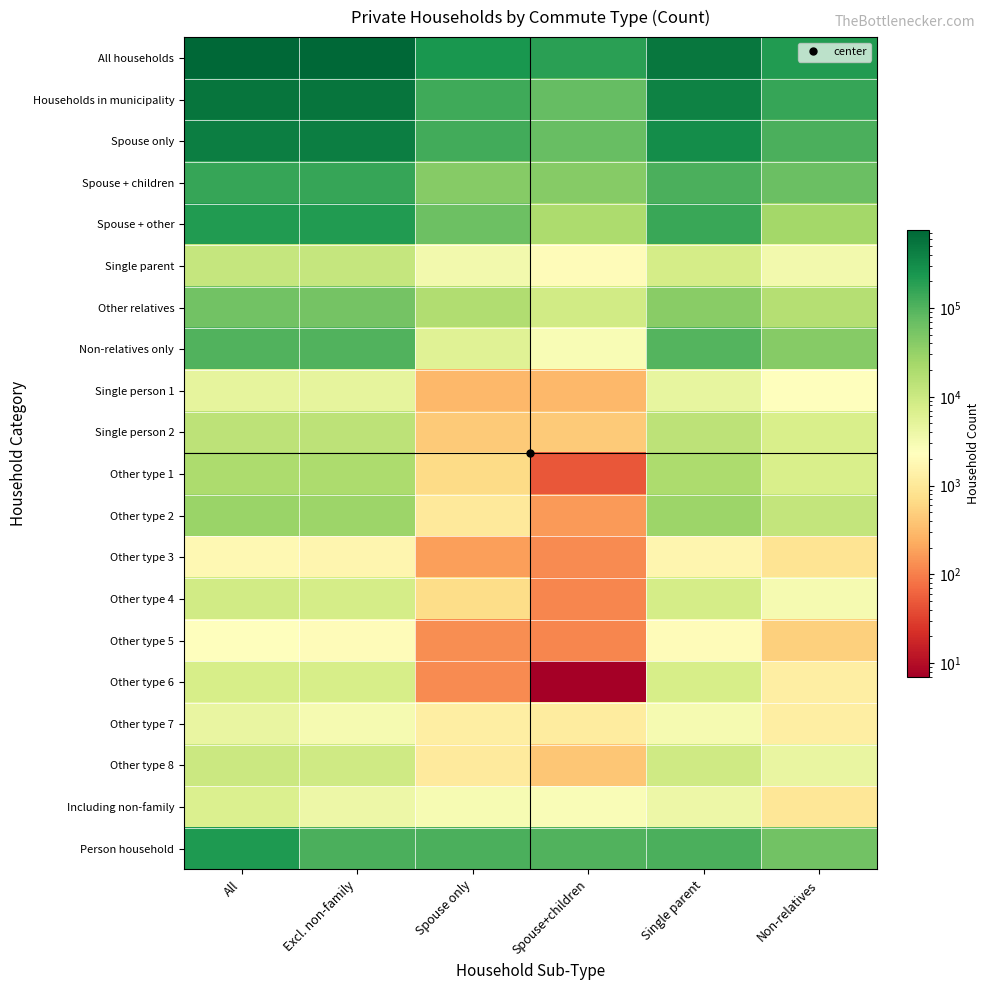

At which category is the sum across all series the highest?

All